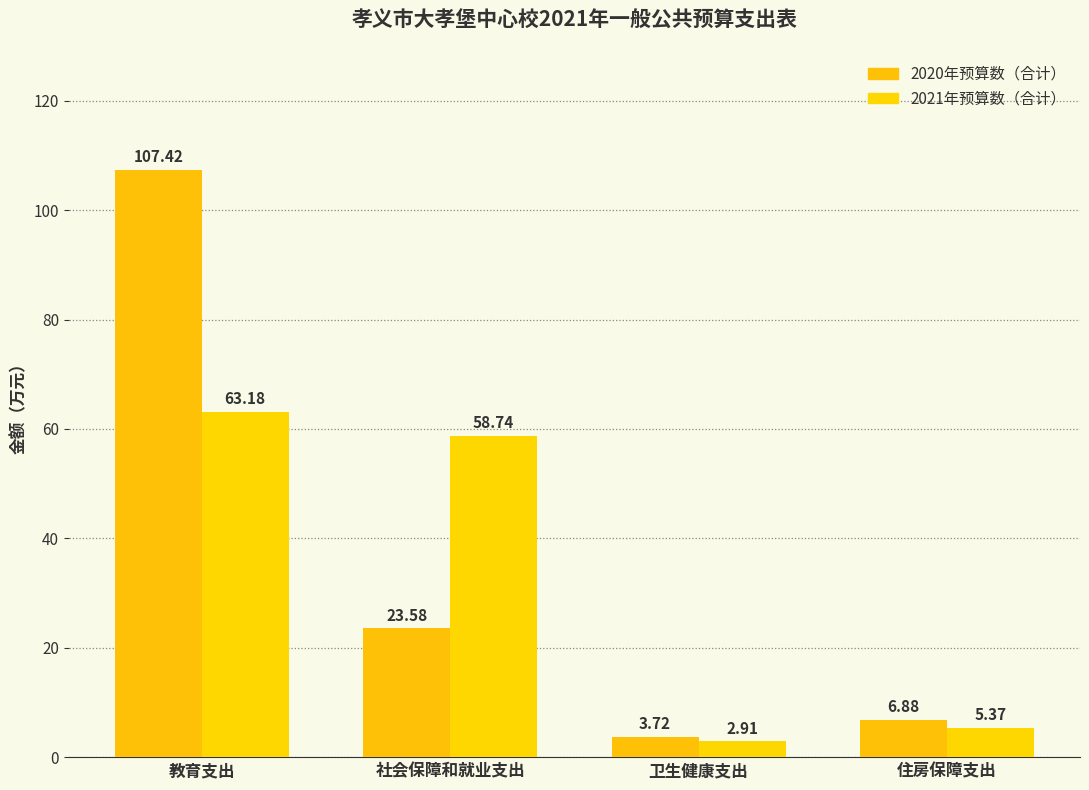

At which category does the chart reach its minimum across all series?

卫生健康支出